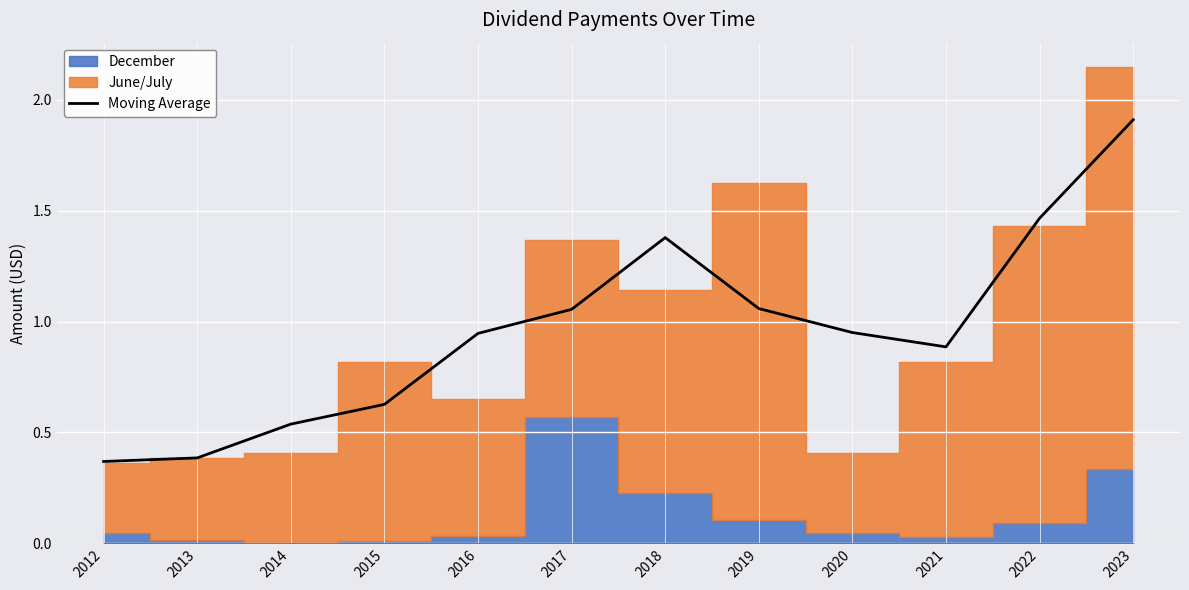

What is the value of the 8th point from the left?

1.1